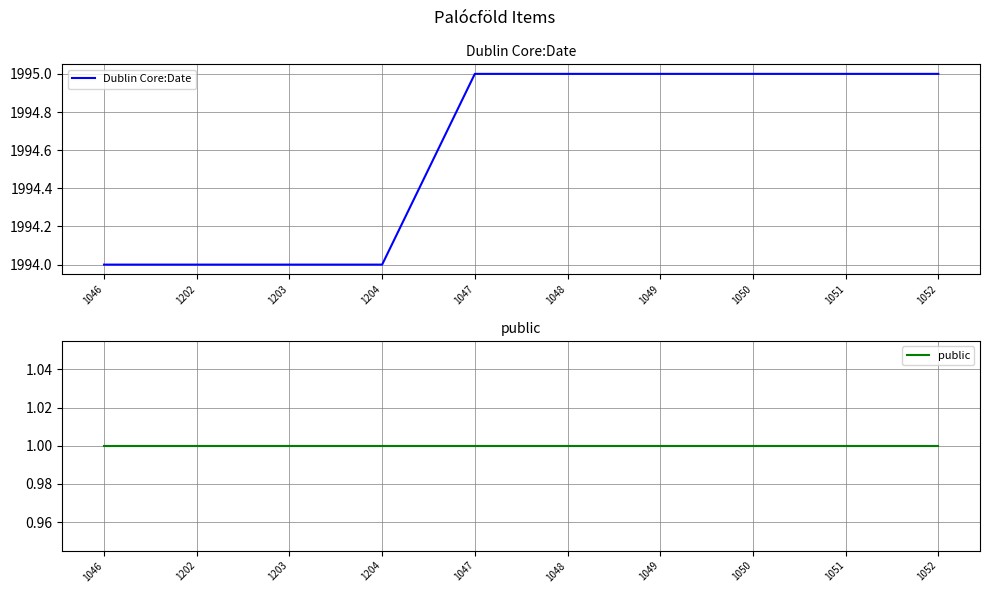

What is the spread (max minus min) of values at 1203?

1993